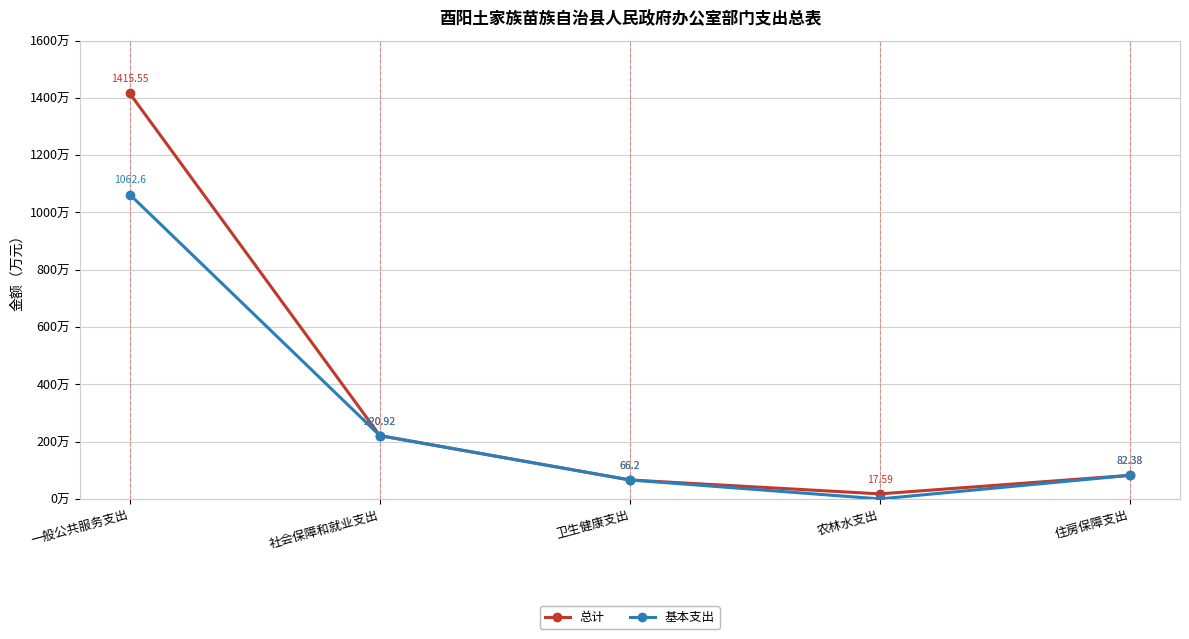

What is the label of the 3rd point from the right?

卫生健康支出